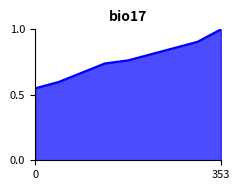

Does the chart have visible grid lines?

No